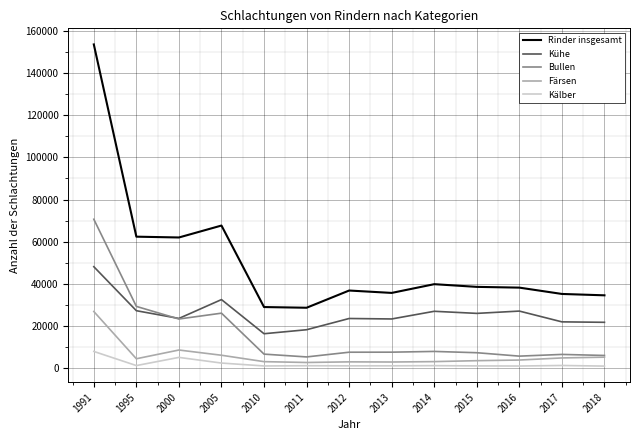

Which series changed the most between 2005 and 2010?

Rinder insgesamt